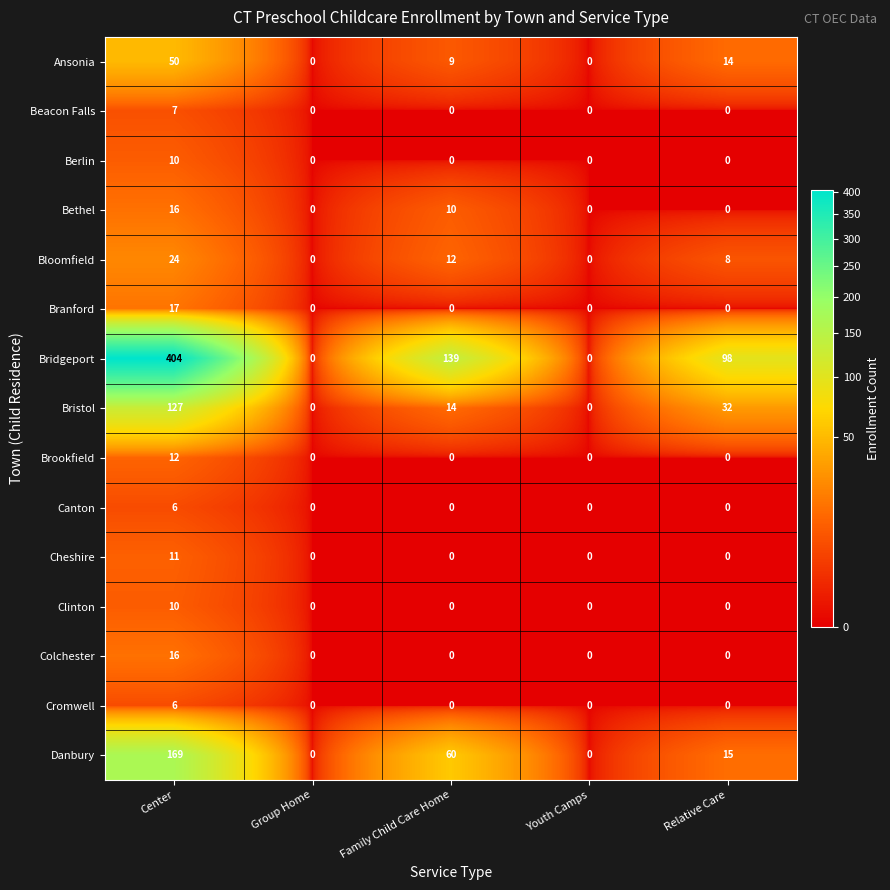

Which series has the largest range (max minus min)?

Bridgeport